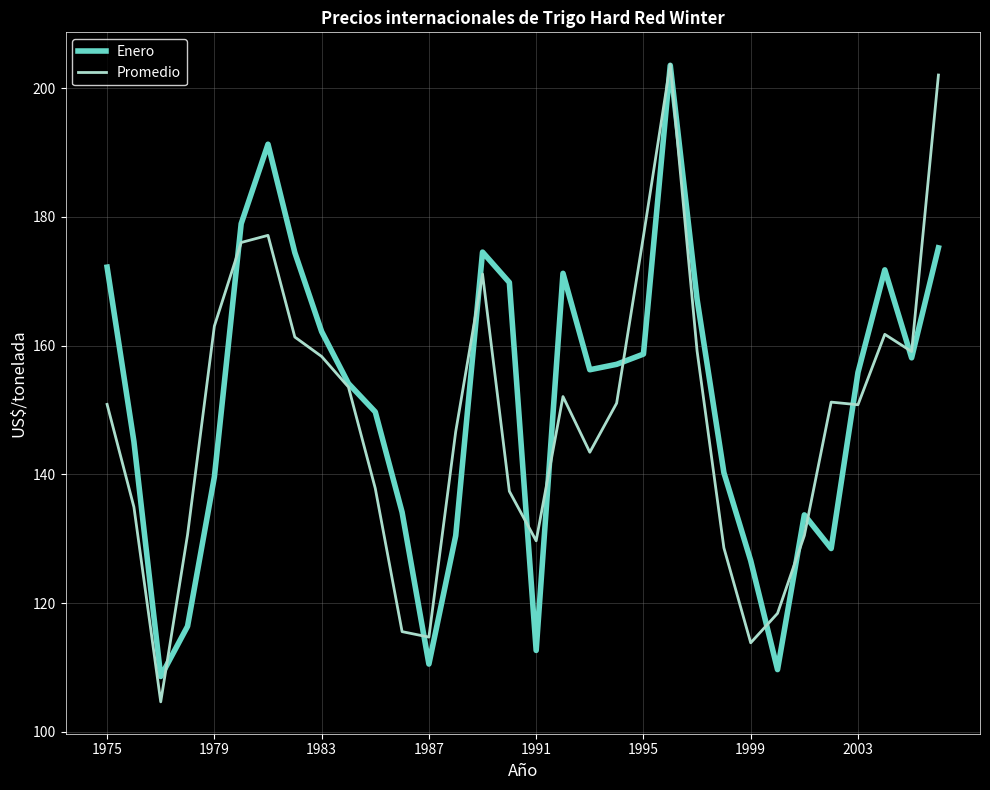

After their last crossing, which series has the higher values: Enero or Promedio?

Promedio